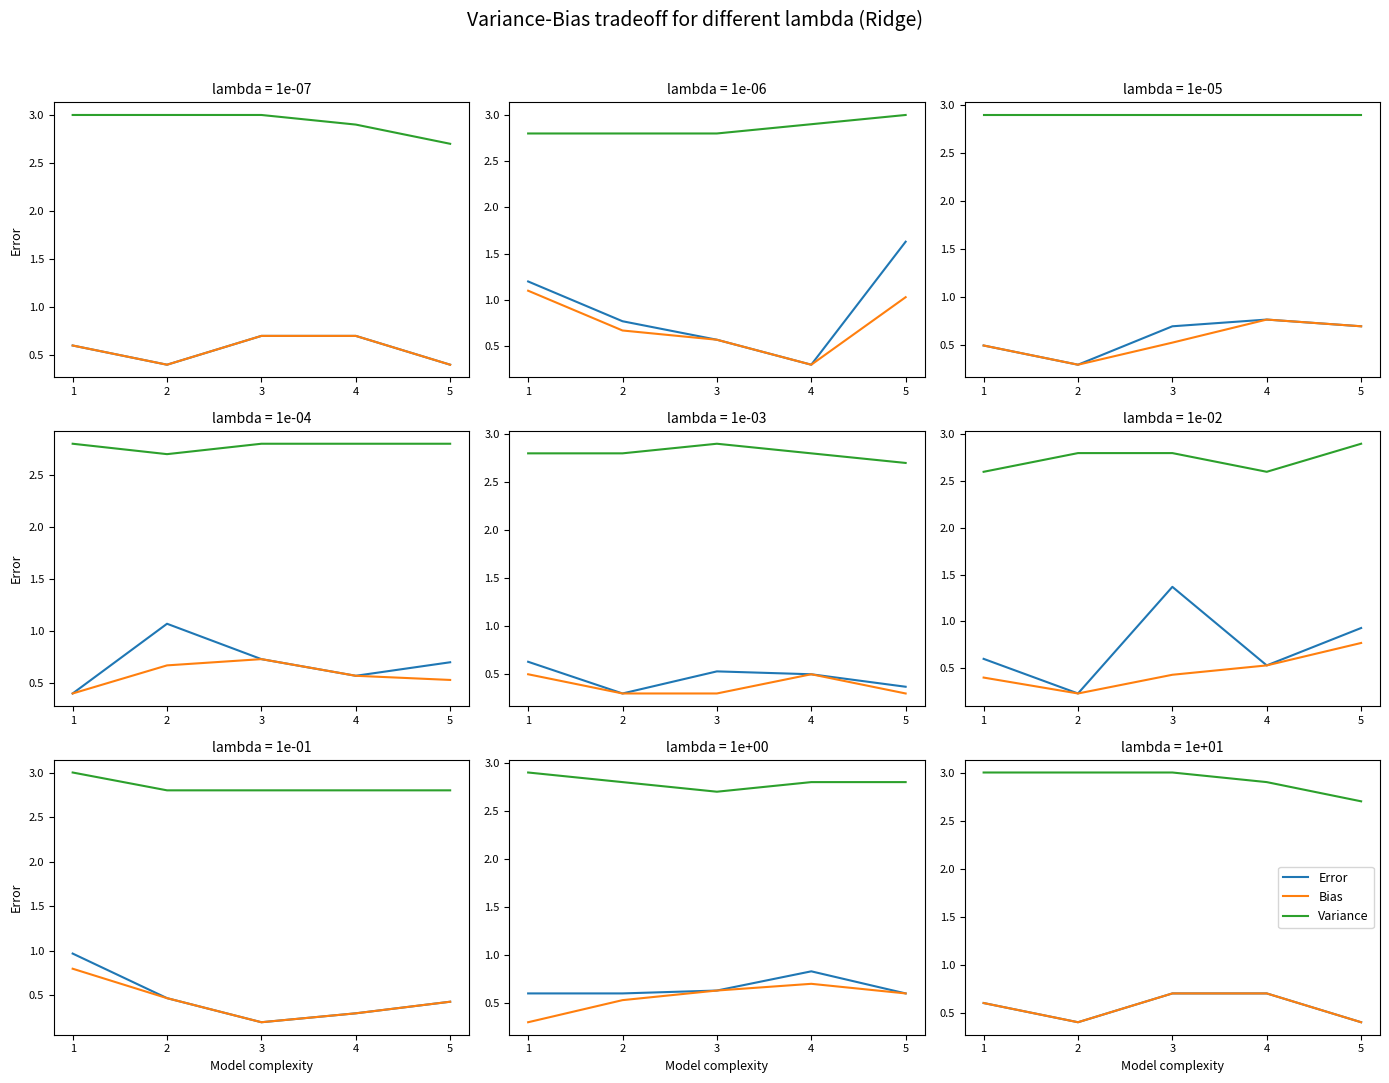

How many interior local valleys does the Bias series have?

1